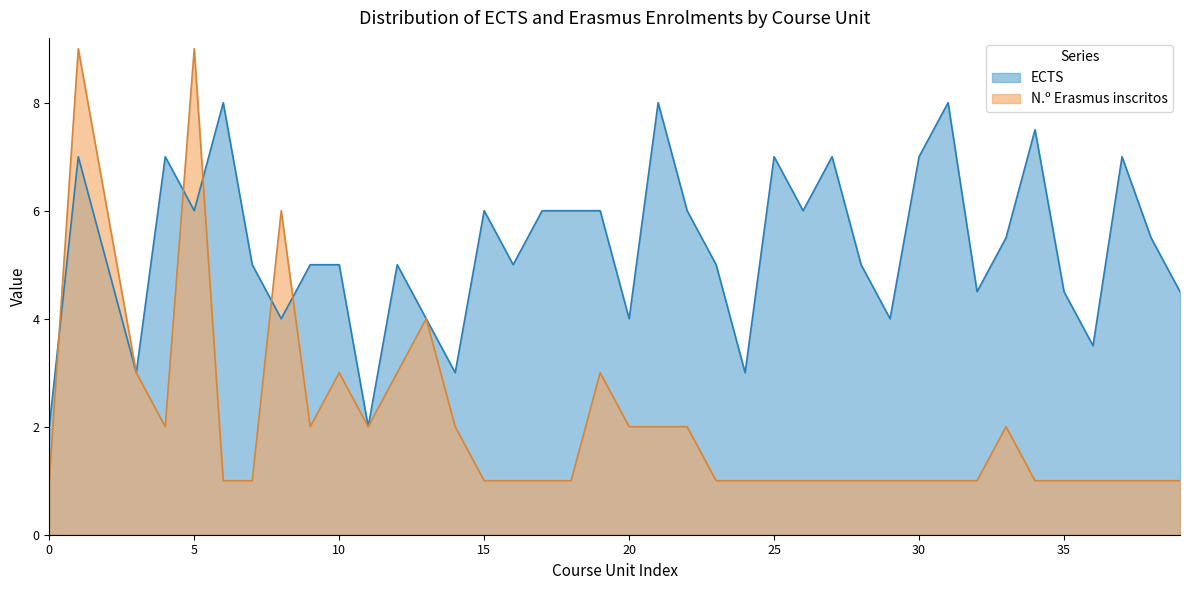

Is it true that ECTS equals 6.0 at LGIL_MQAD?

True